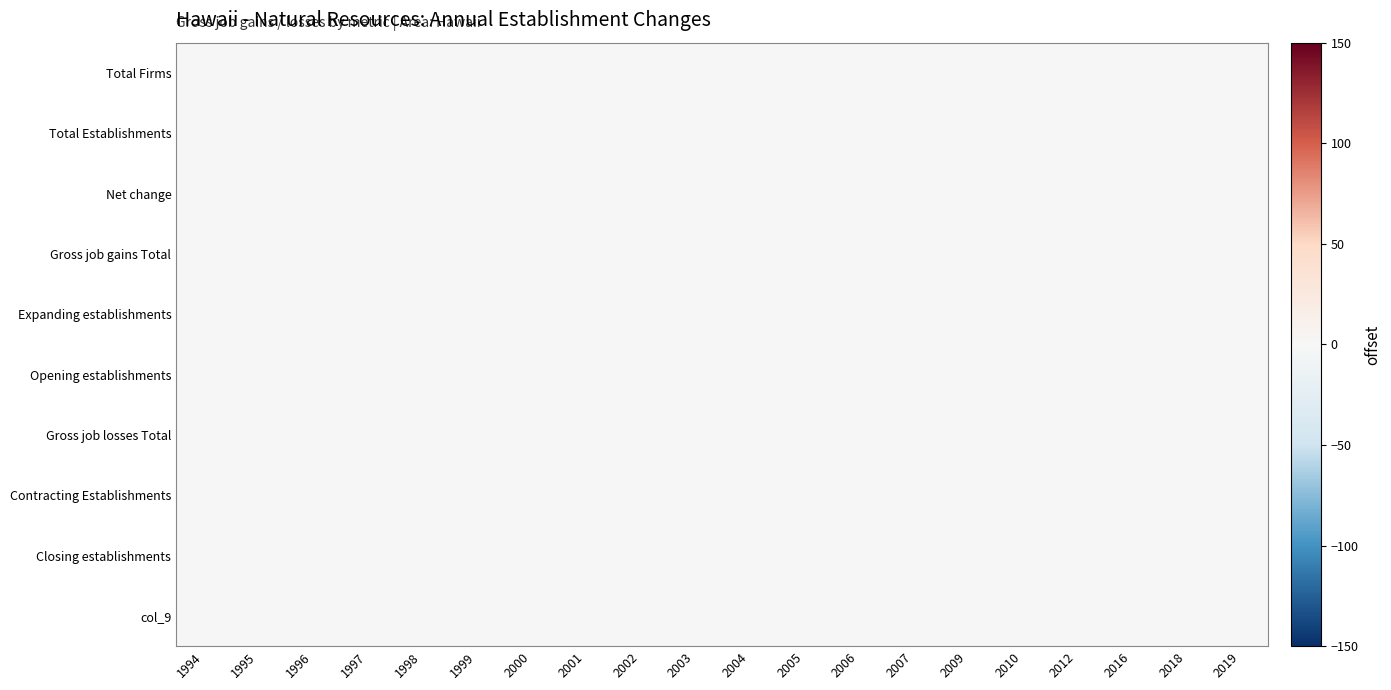

What is the difference between the maximum and second lowest values in the 2007 series?

200